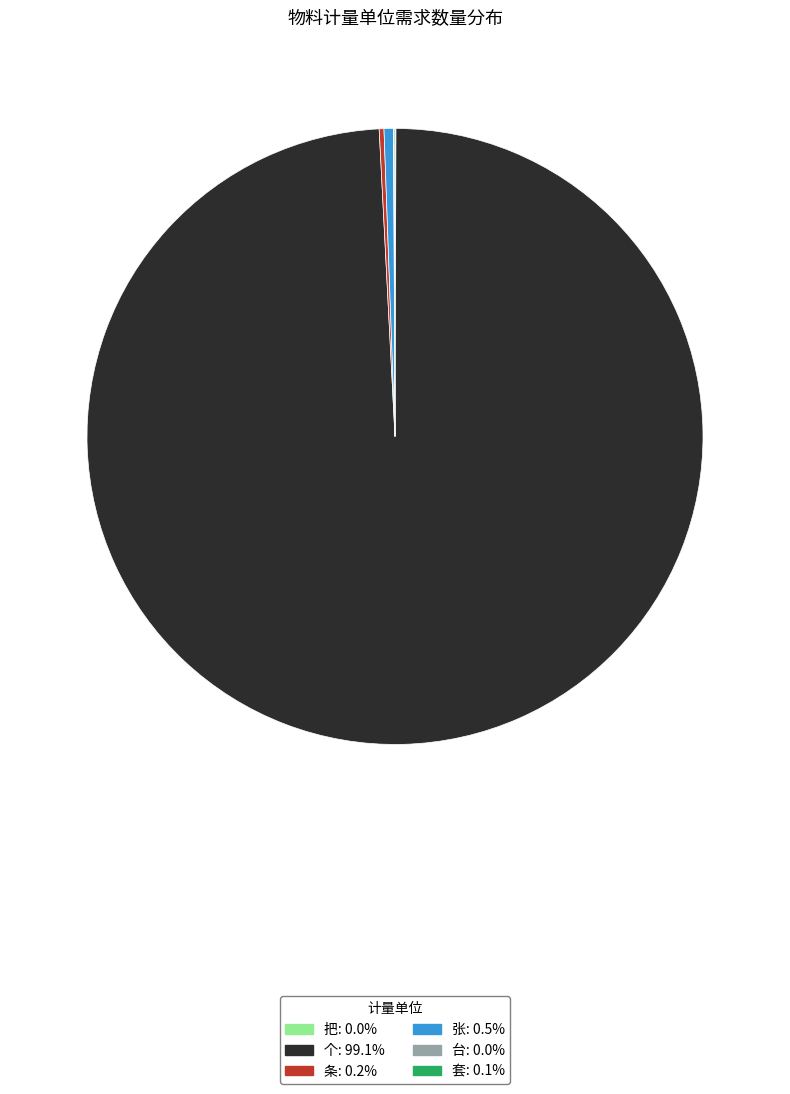

Is the sum of 张: 0.5% and 个: 99.1% greater than half?

Yes